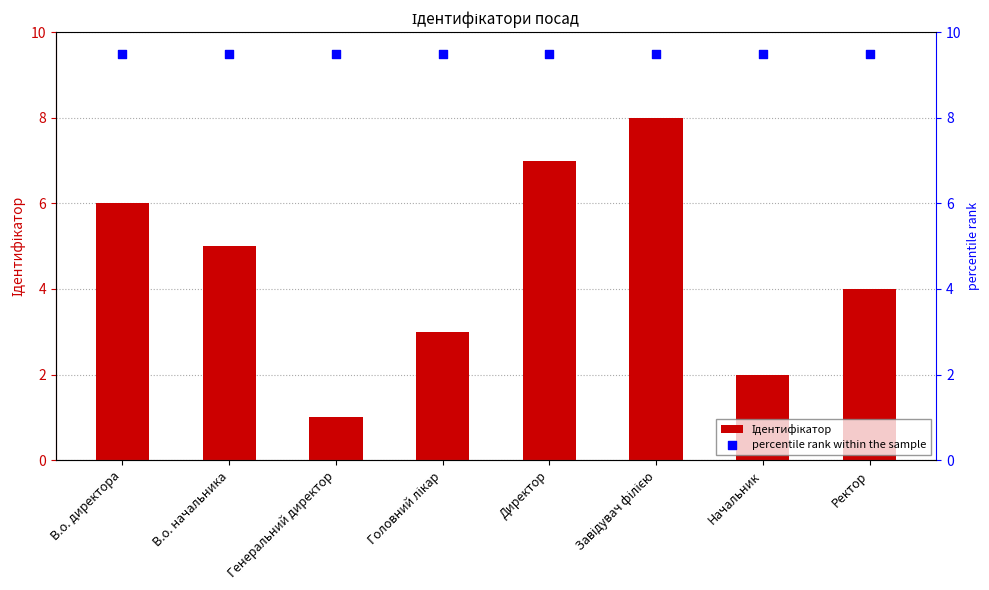

At how many categories does at least one series exceed 9?

8